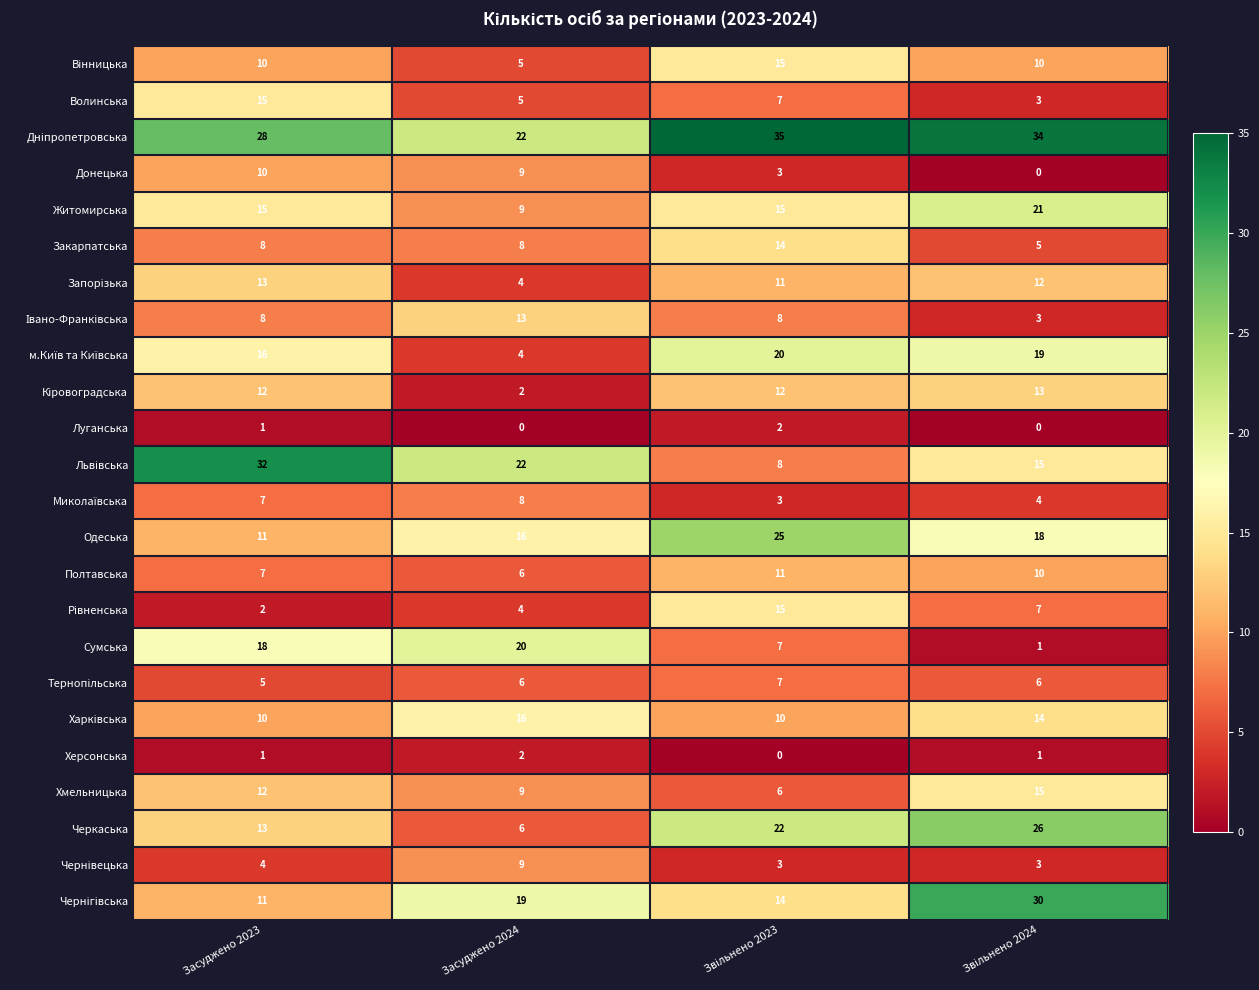

At how many categories does at least one series exceed 27?

3